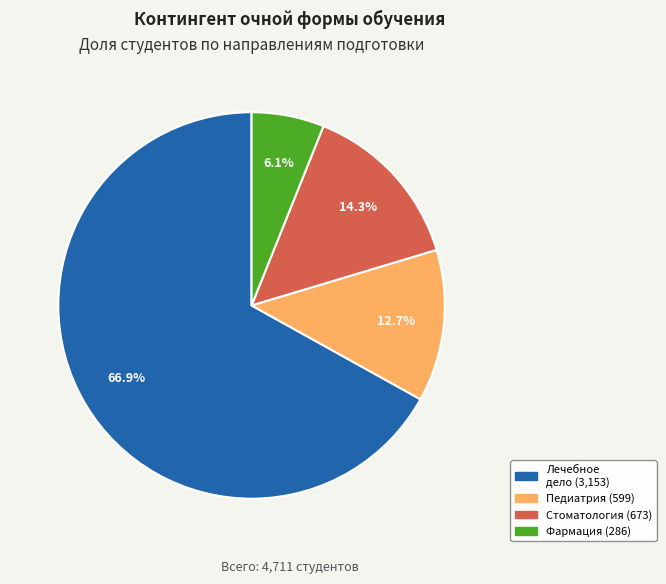

How many slices are in this pie chart?

4